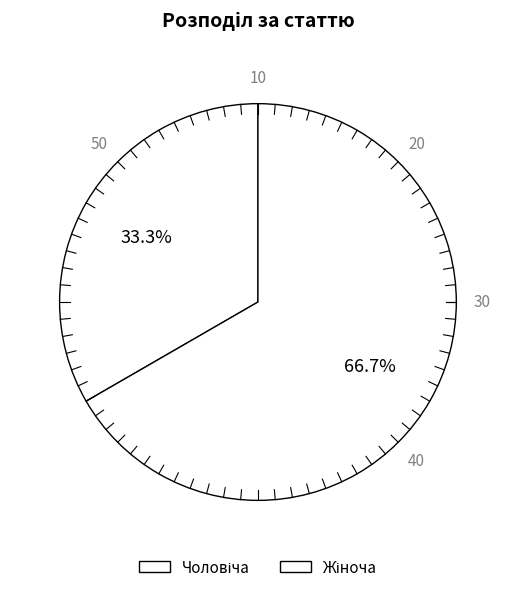

To the nearest percent, what is the average slice percentage?

50%